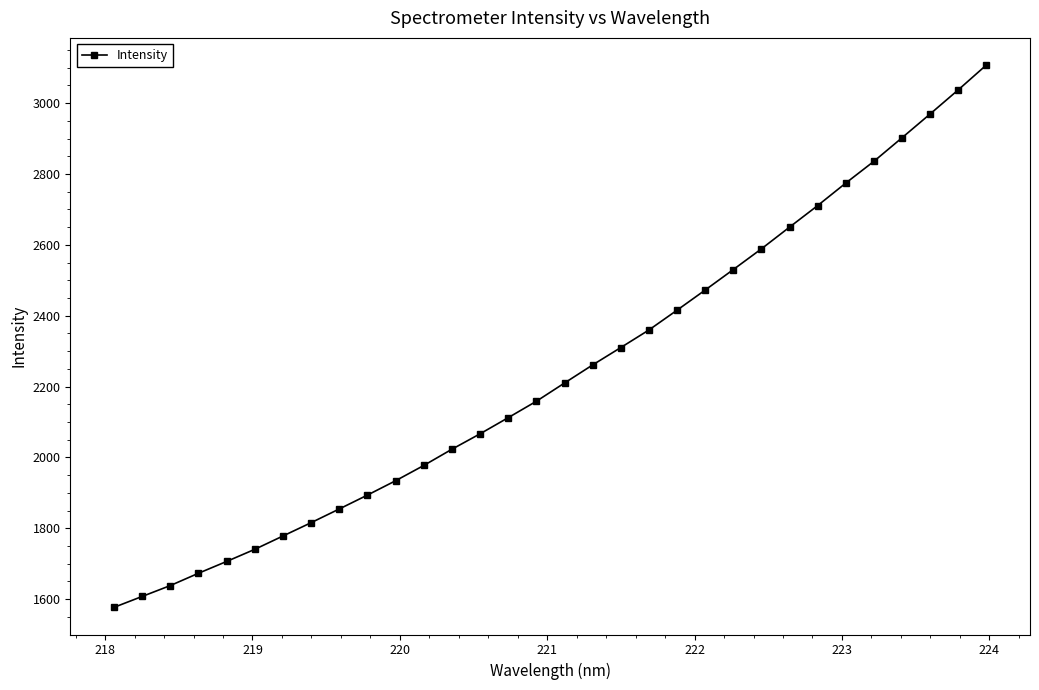

What is the value of the 27th point from the left?

2774.4